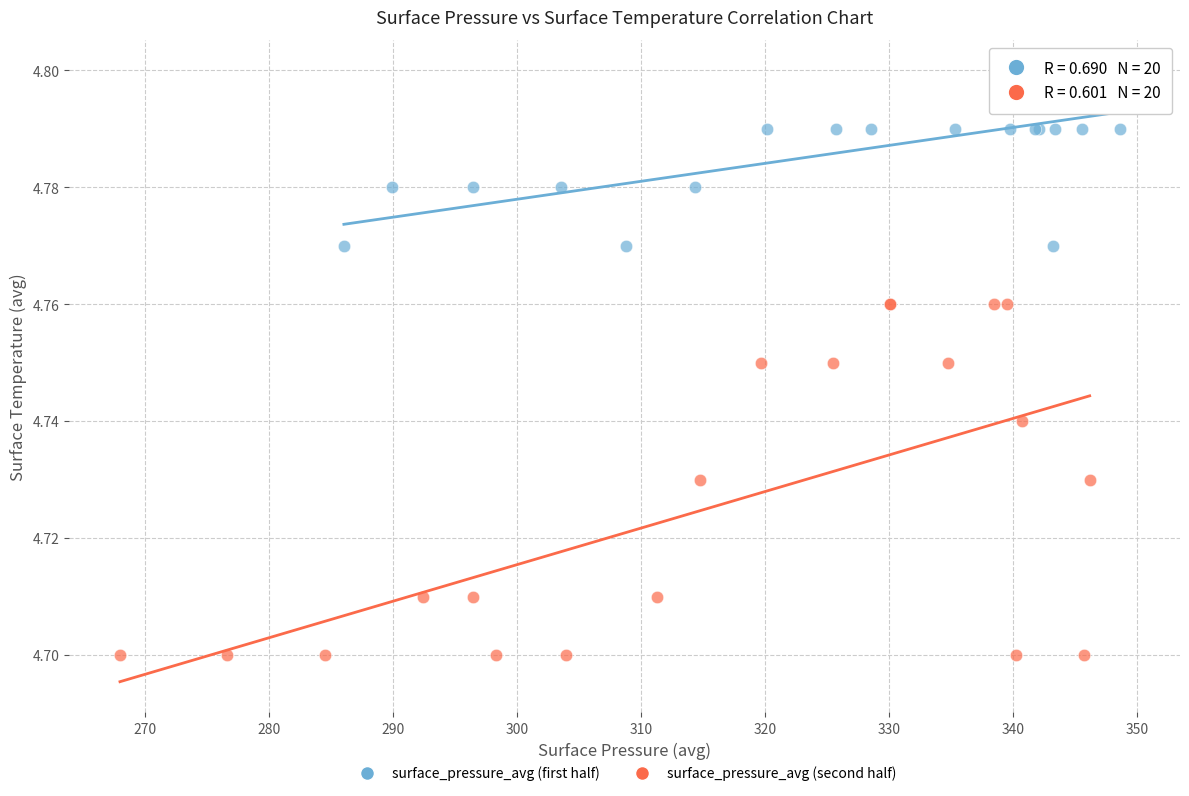

Which series reaches the minimum Y coordinate?

surface_pressure_avg (second half)